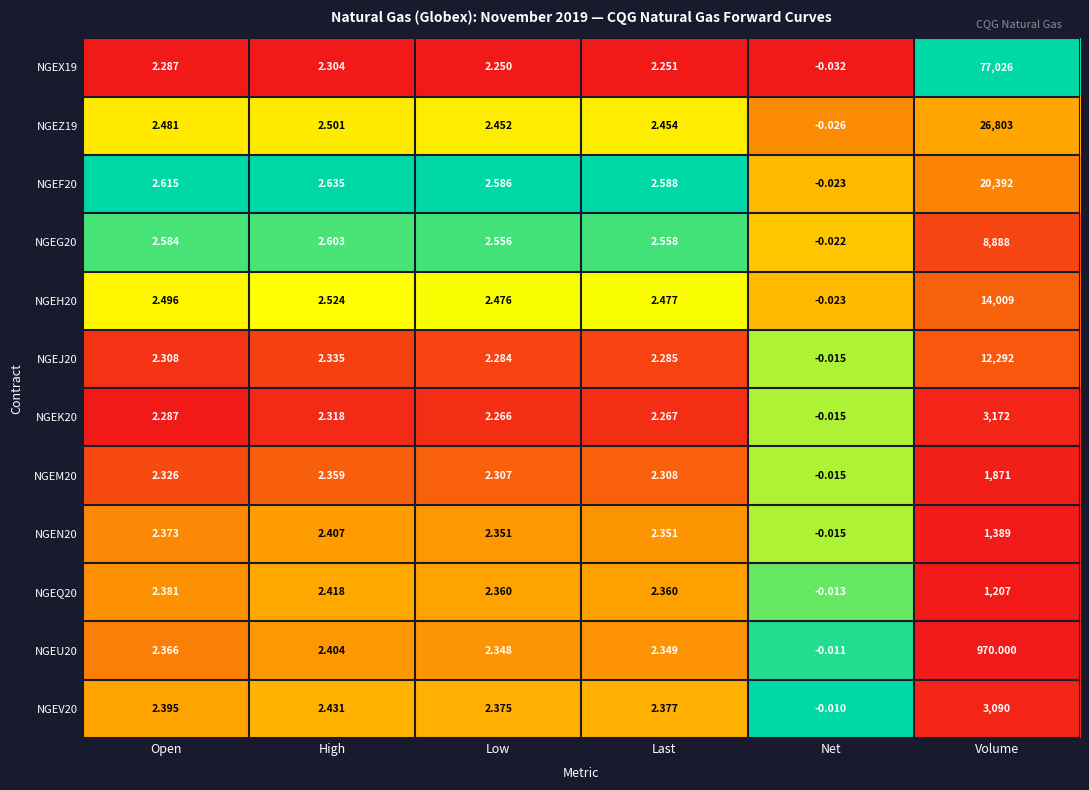

List the labels in order of NGEJ20 value, largest first.

Volume, High, Open, Last, Low, Net